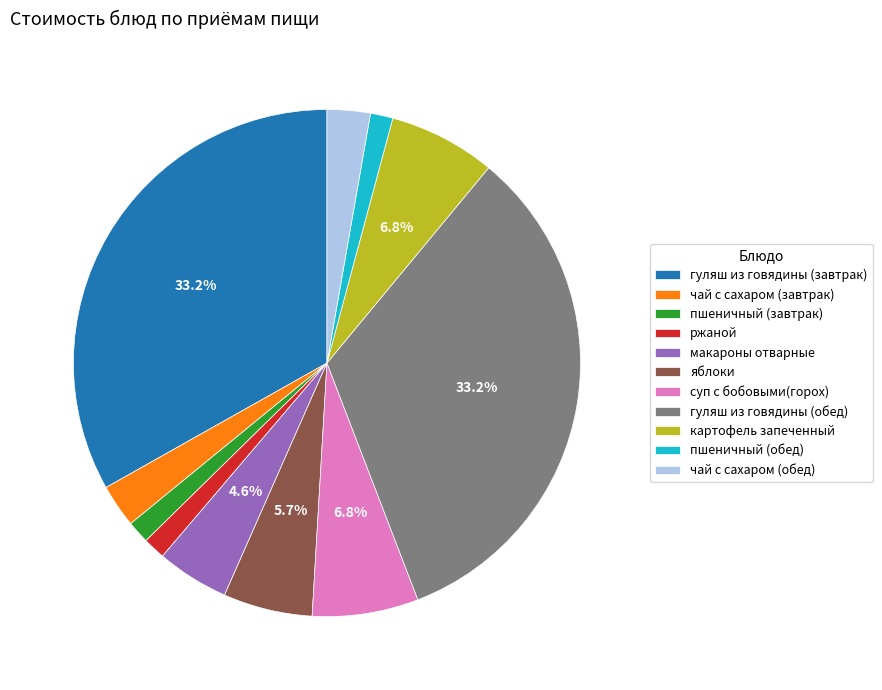

True or false: картофель запеченный accounts for 7% of the total.

True